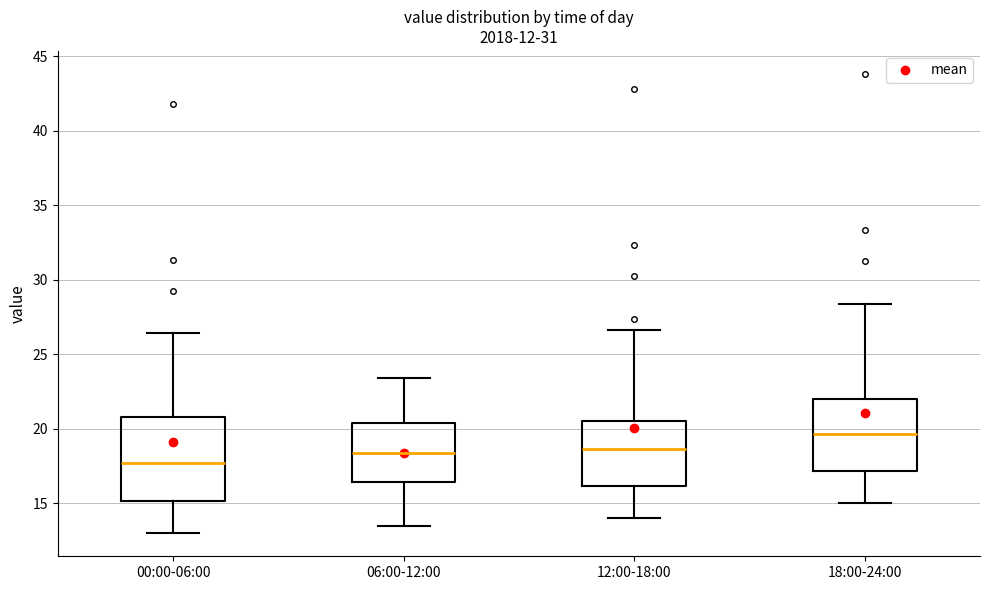

Which box's median line is the lowest?

00:00-06:00